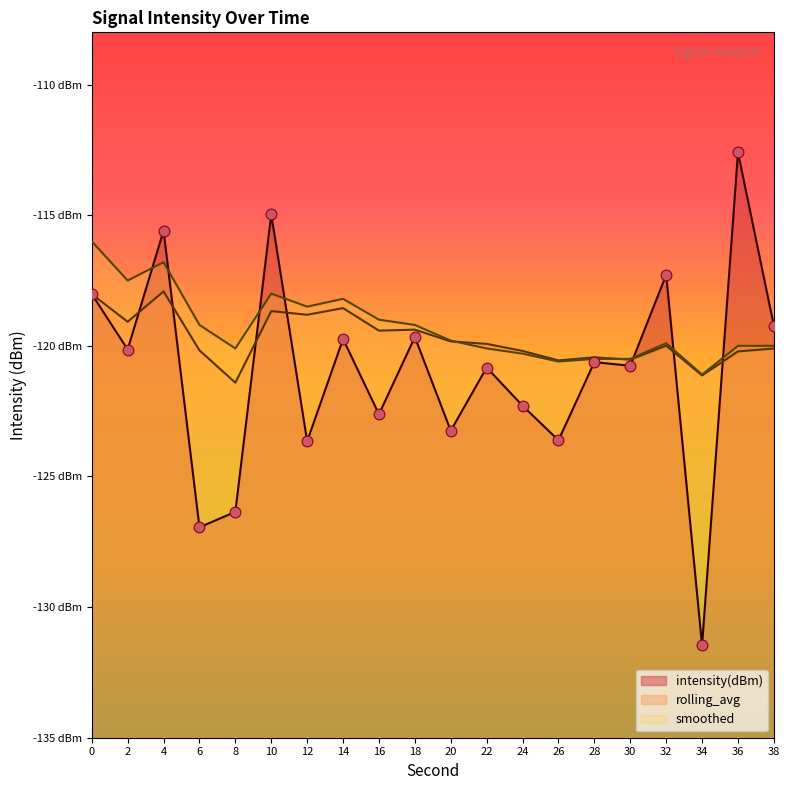

At how many categories does at least one series exceed -126?

20